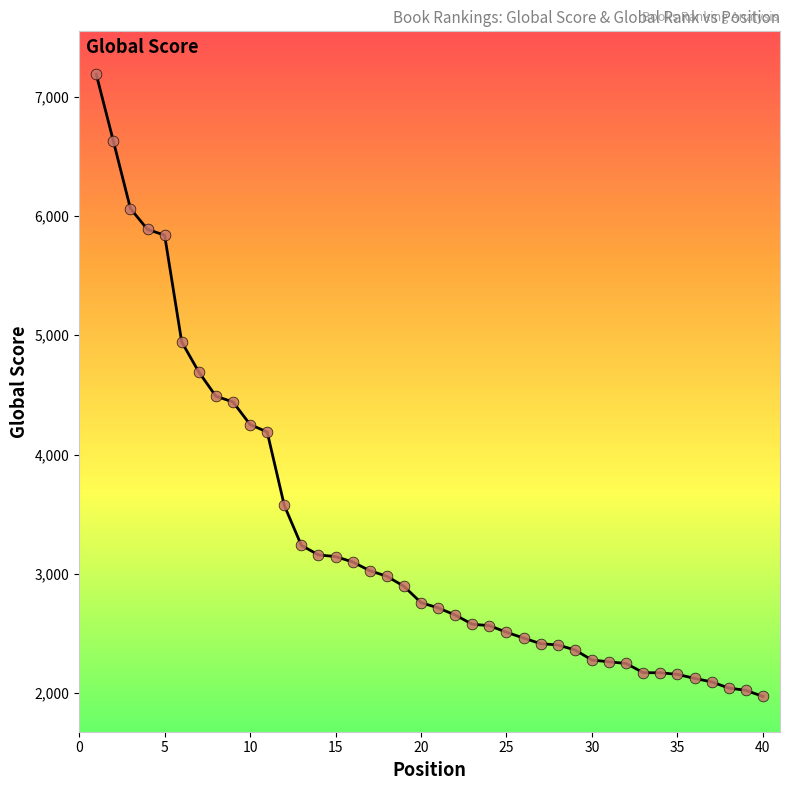

What is the greatest value displayed?

7188